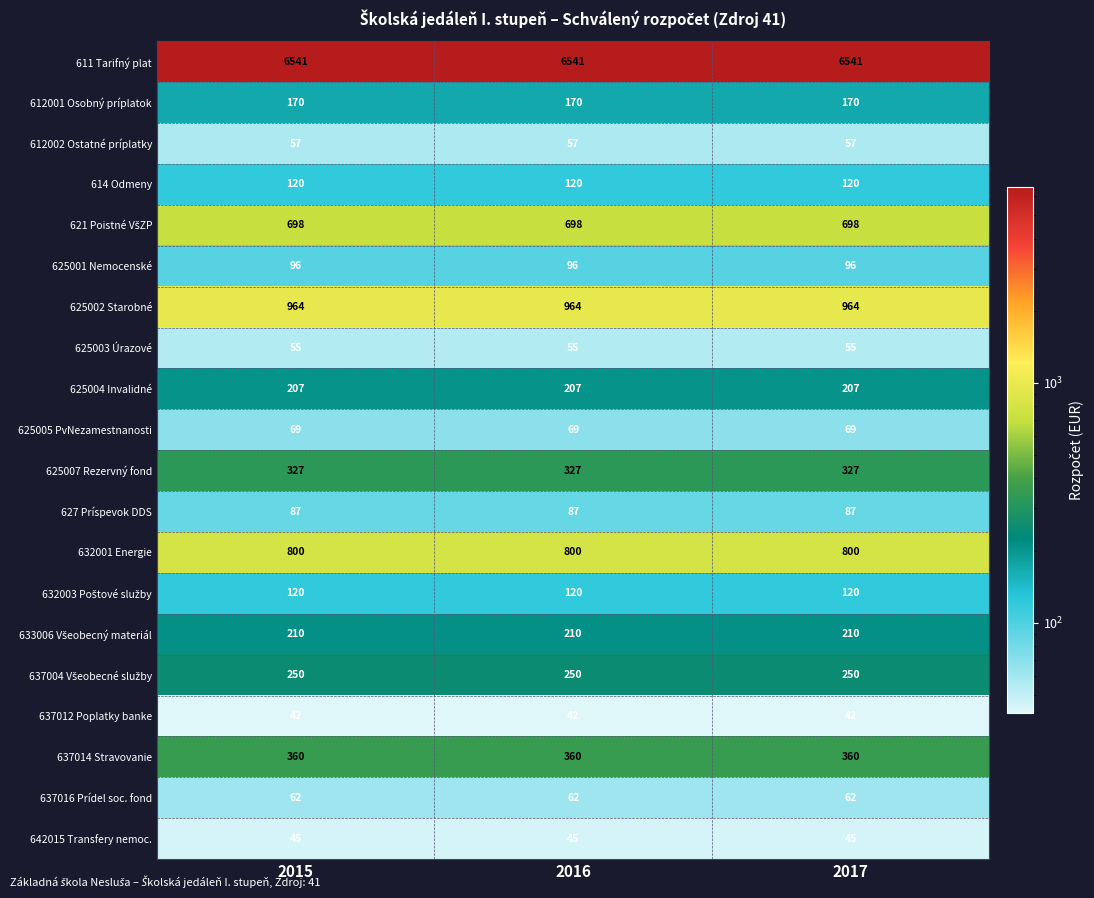

The value of 632001 Energie at 2015 is 1114. True or false?

False